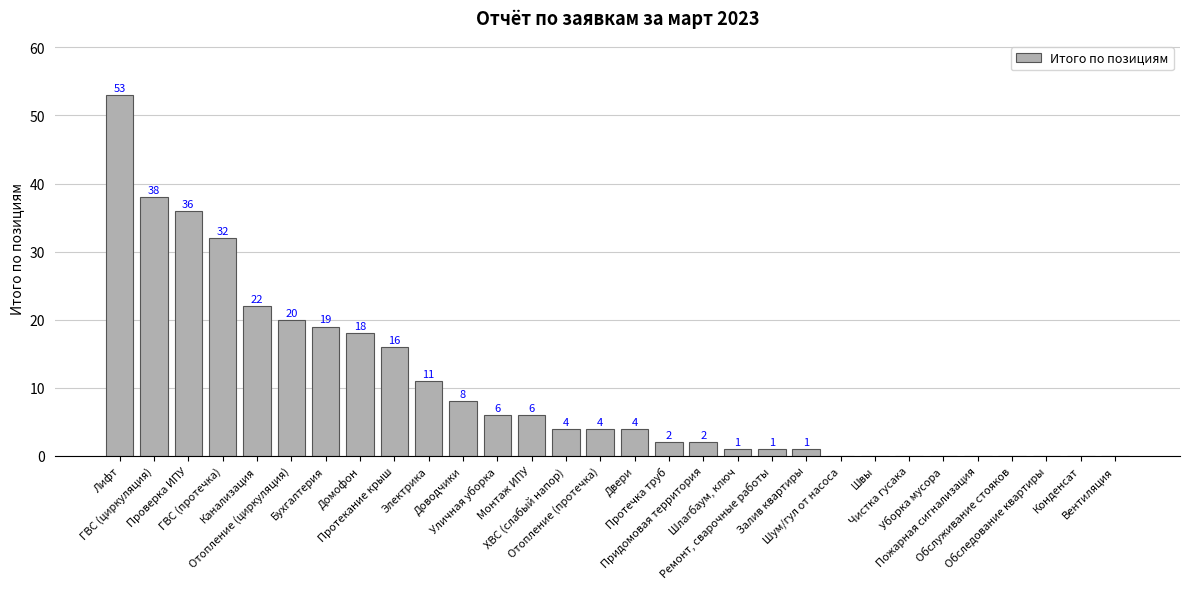

What is the maximum value shown in the chart?

53